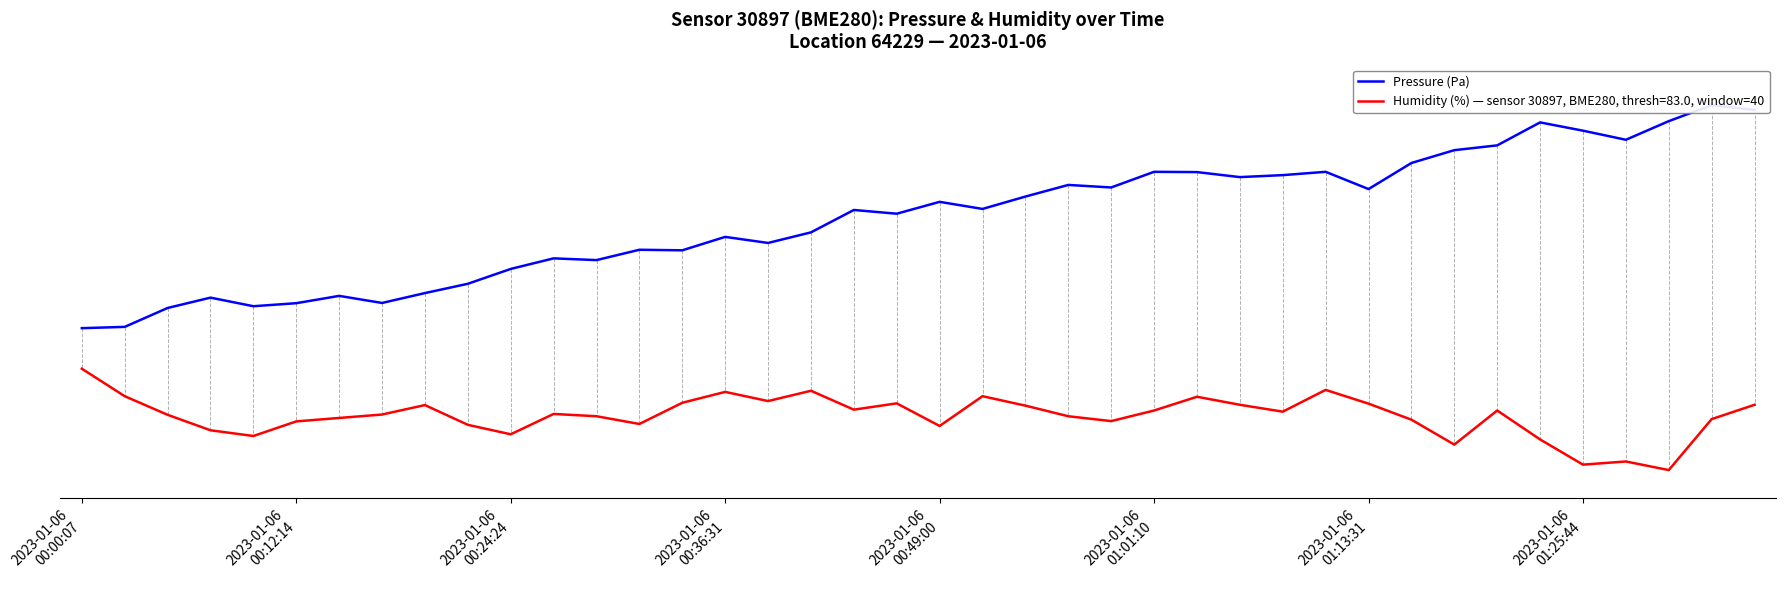

What is the value of the 31st point from the left?

0.7